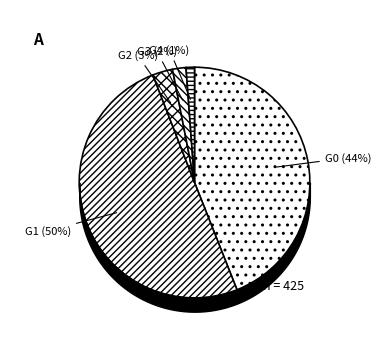

What percentage is the G3 slice, to the nearest percent?

2%